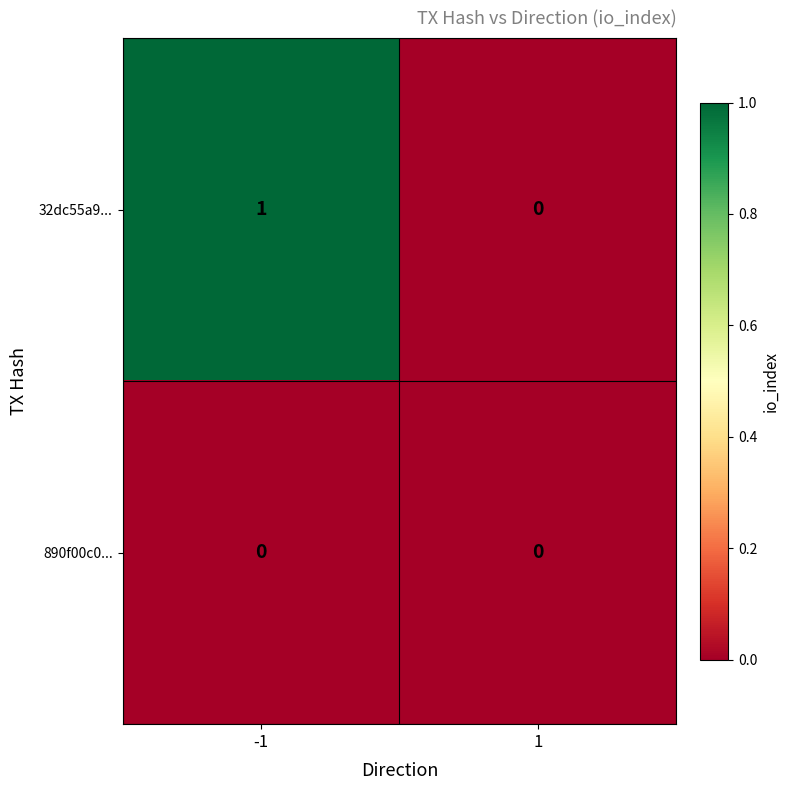

Reading left to right, extract all data points from this chart.

32dc55a9...: -1=1	1=0
890f00c0...: -1=0	1=0